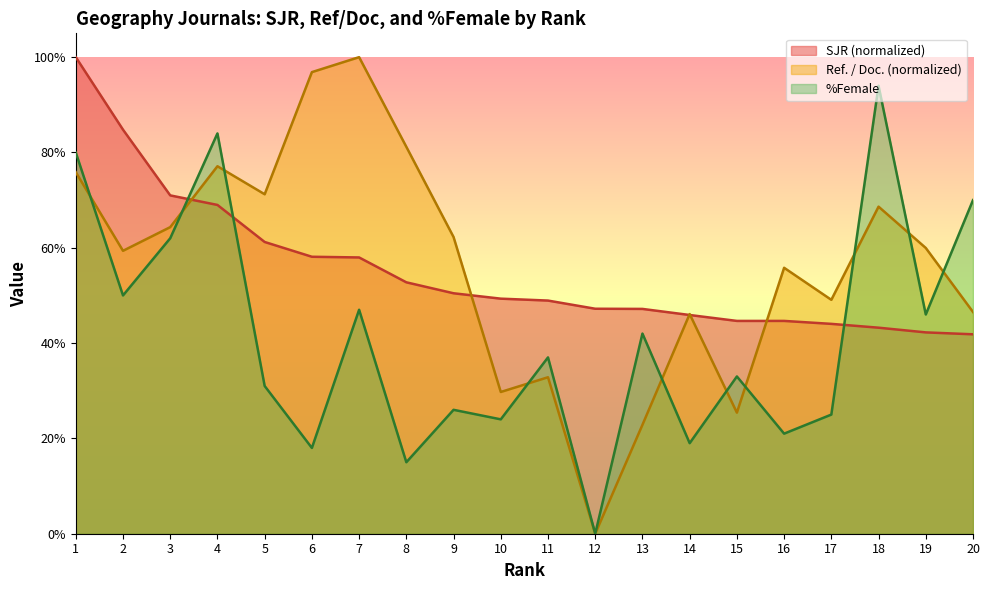

List the labels in order of SJR value, smallest first.

20, 19, 18, 17, 15, 16, 14, 13, 12, 11, 10, 9, 8, 7, 6, 5, 4, 3, 2, 1